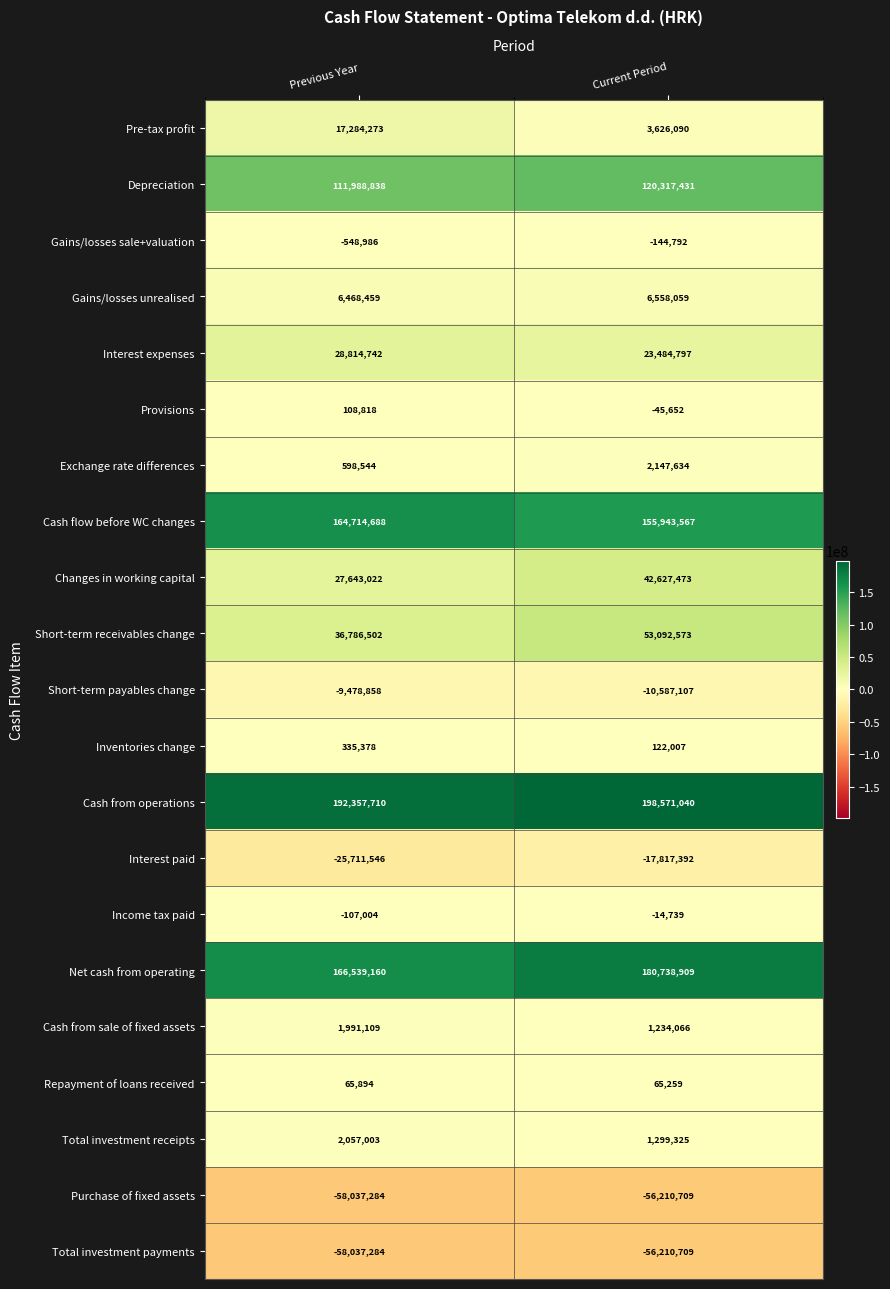

The Short-term receivables change series shows 65452768 at Previous Year. True or false?

False